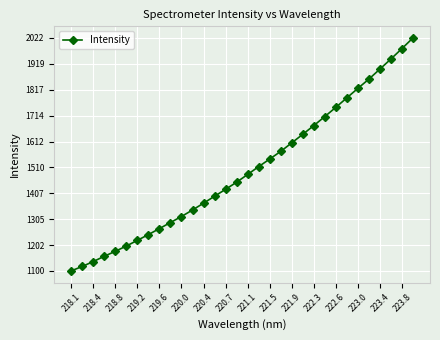

True or false: the data has more than 2 interior local peaks.

False